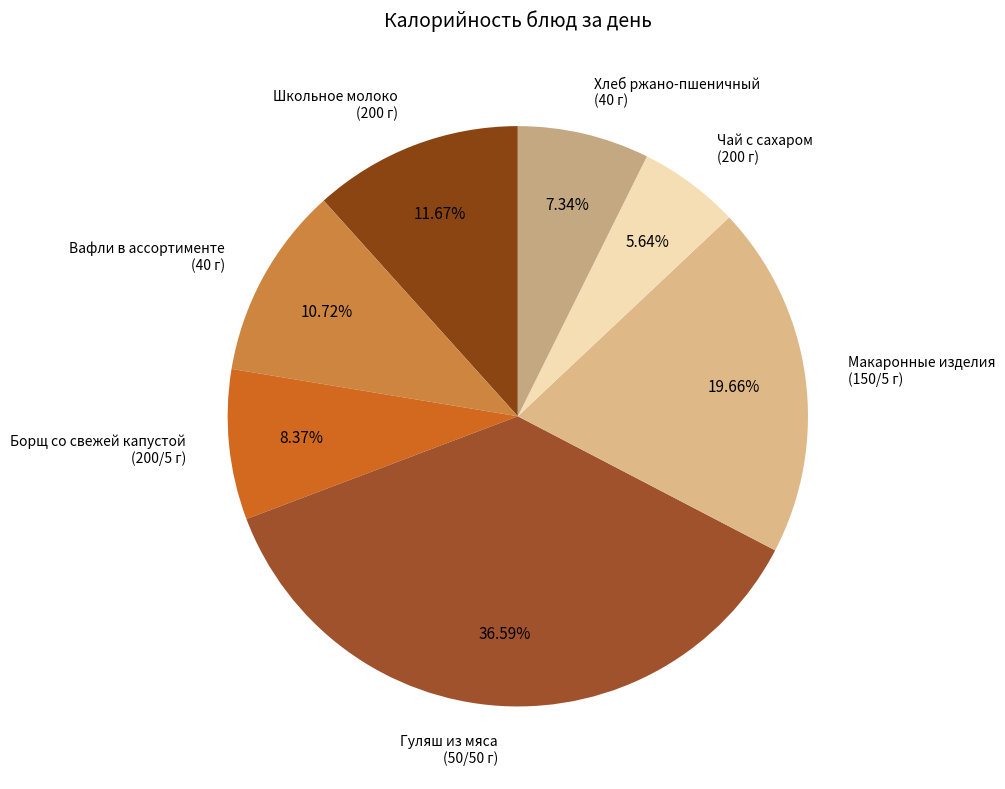

Does any single category account for the majority?

No